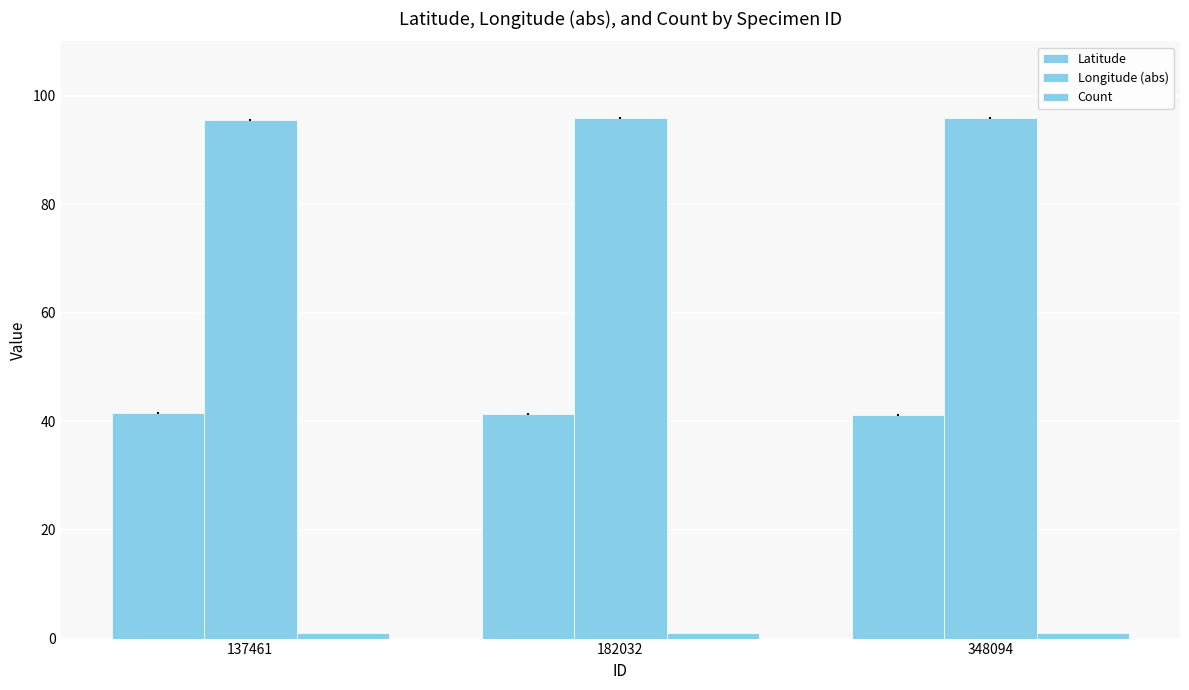

True or false: Longitude (abs) has a value of 160.5 at 182032.

False